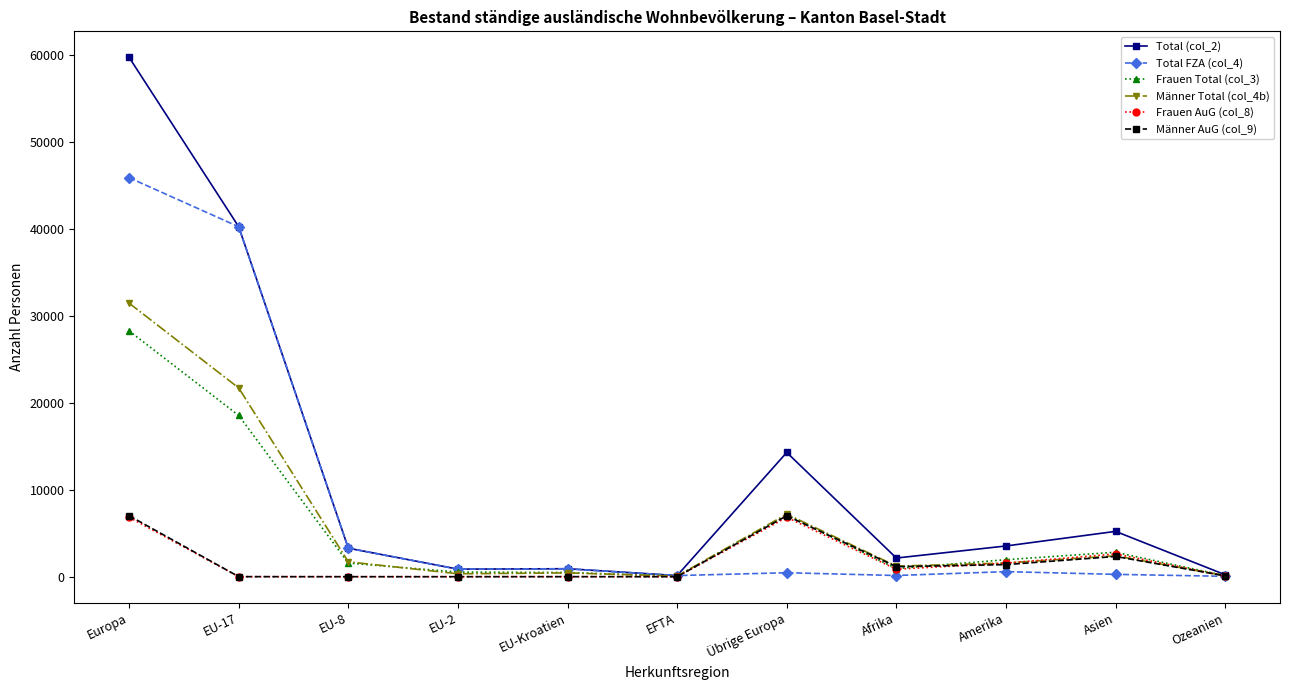

The Männer Total (col_4b) series shows 2398 at Asien. True or false?

True